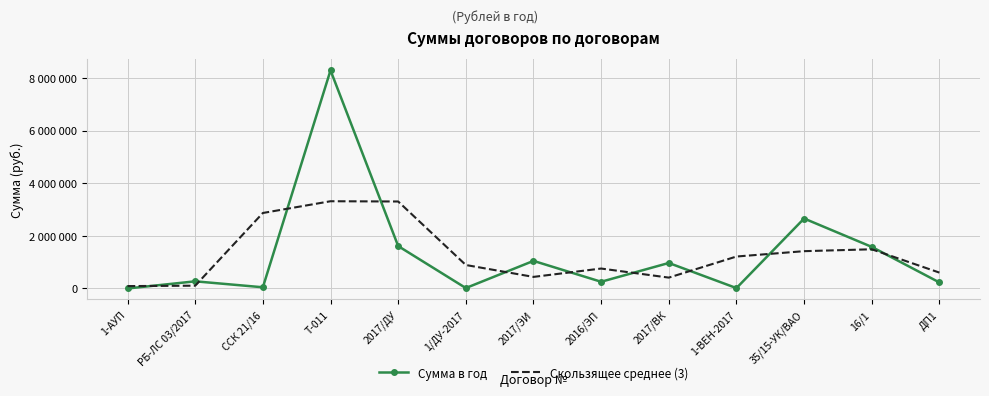

True or false: Скользящее среднее (3) and Сумма в год cross at least once.

True